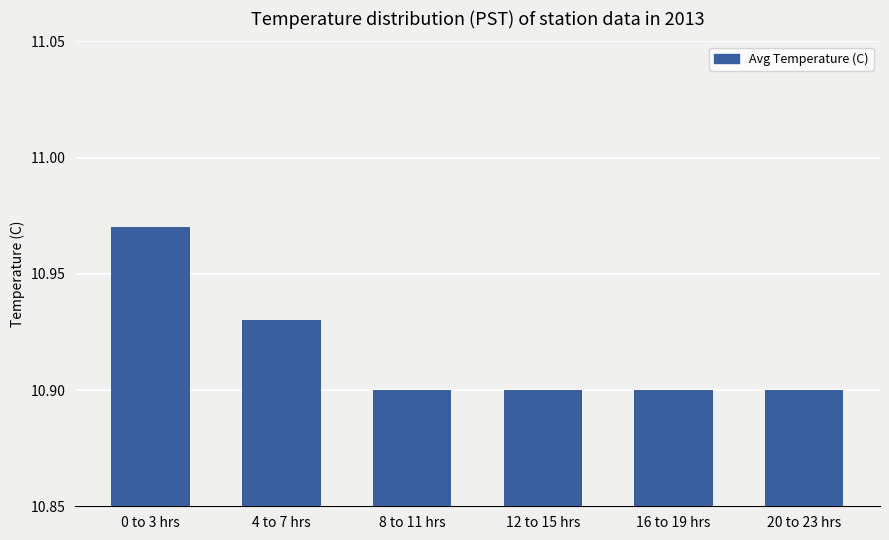

What position from the right is 16 to 19 hrs?

2